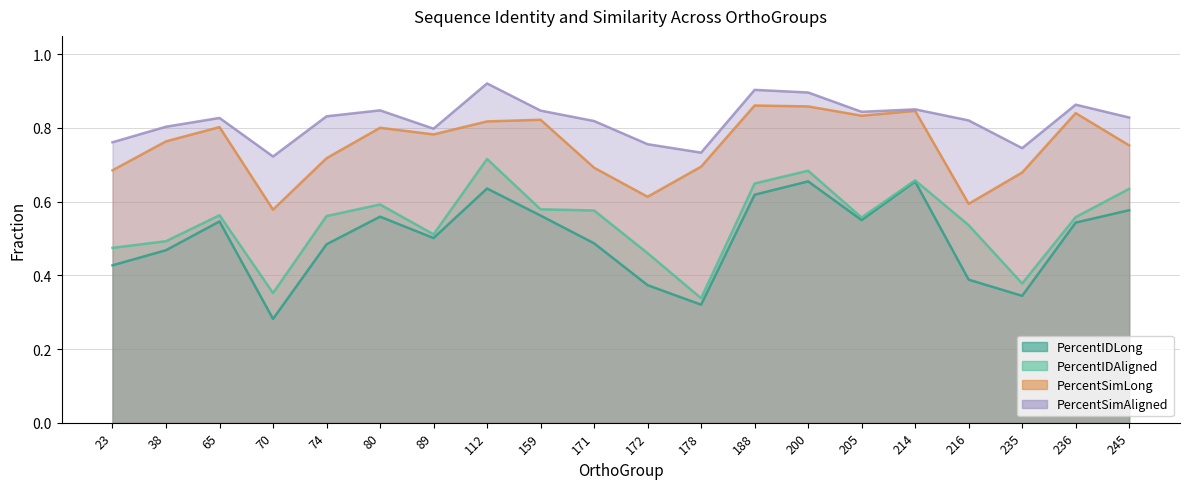

Which has a higher value, 171 or 216?

171